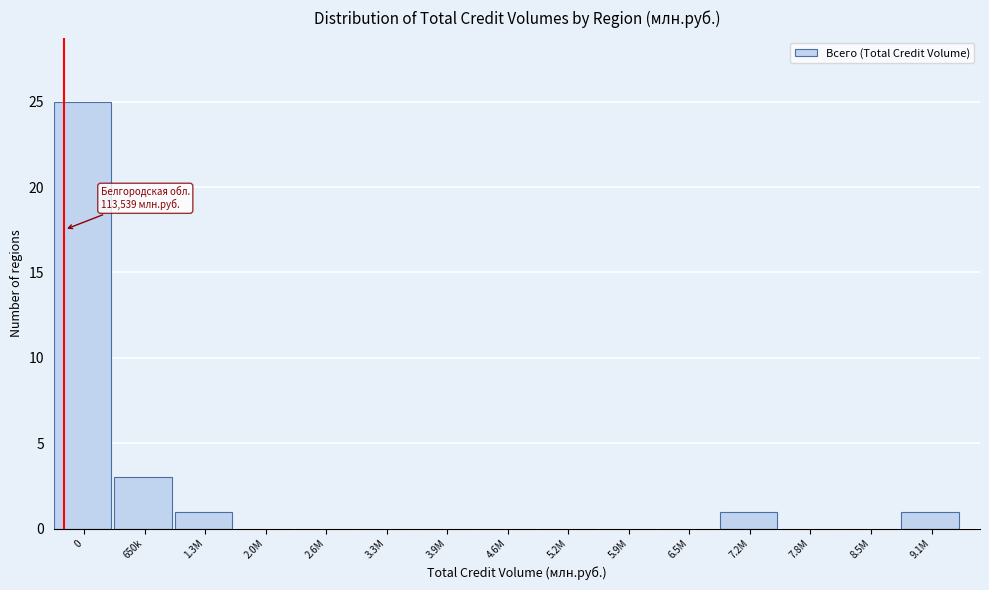

Reading left to right, what are all the values shown in this chart?

0=25	650k=3	1.3M=1	2.0M=0	2.6M=0	3.3M=0	3.9M=0	4.6M=0	5.2M=0	5.9M=0	6.5M=0	7.2M=1	7.8M=0	8.5M=0	9.1M=1